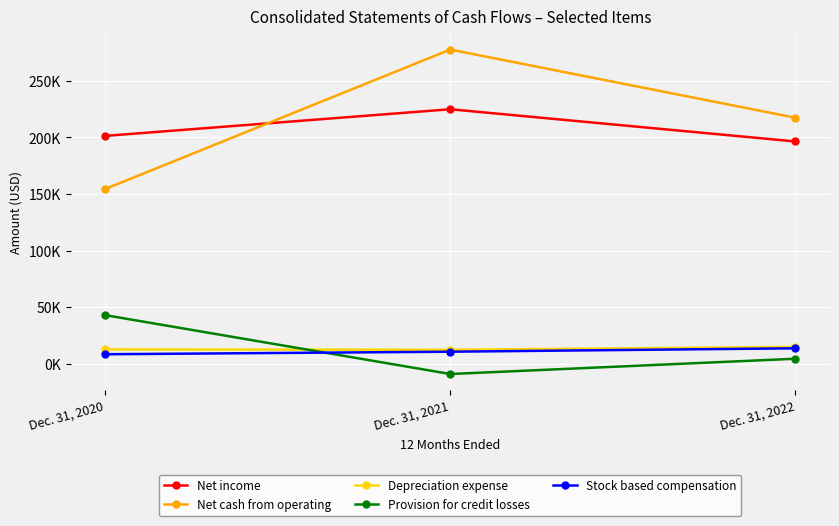

Which category has the highest value across all series?

Dec. 31, 2021